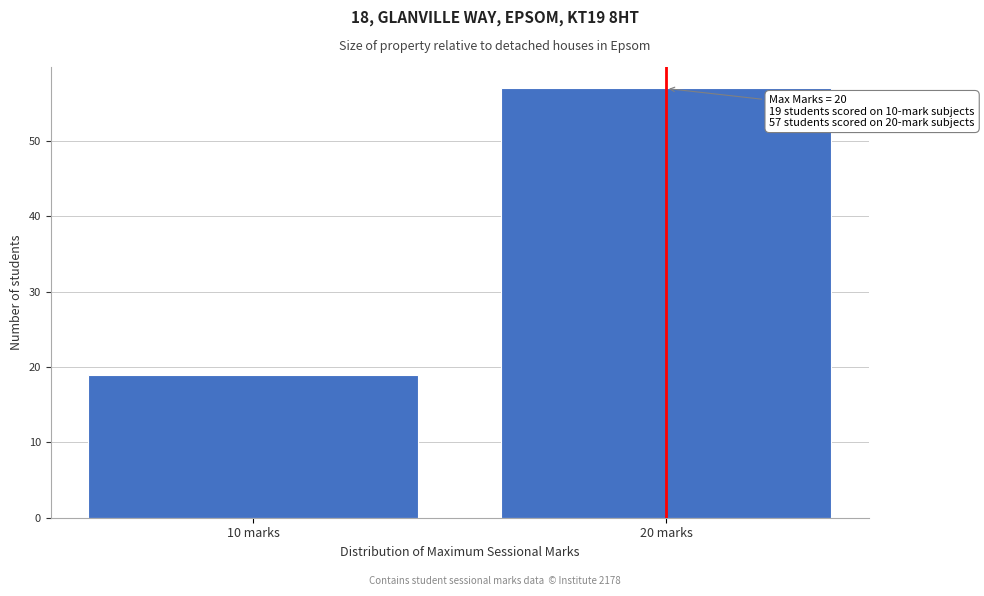

Reading right to left, transcribe all the data shown in this chart.

20 marks=57	10 marks=19